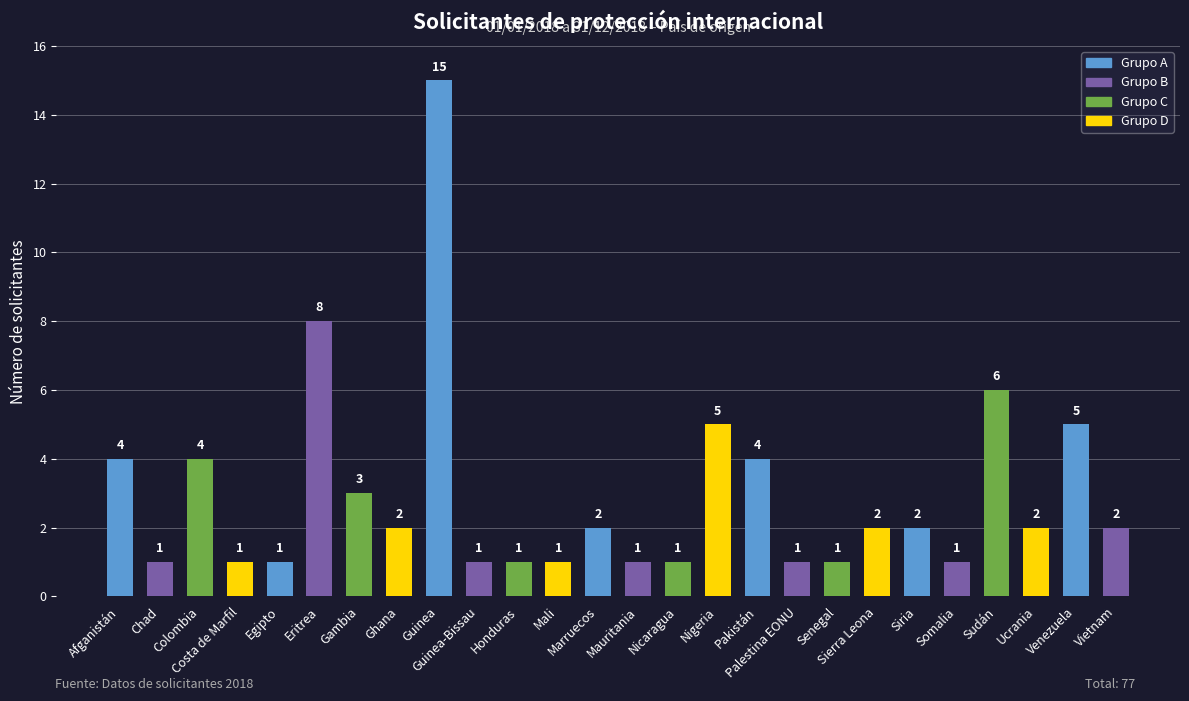

Are the bars horizontal?

No